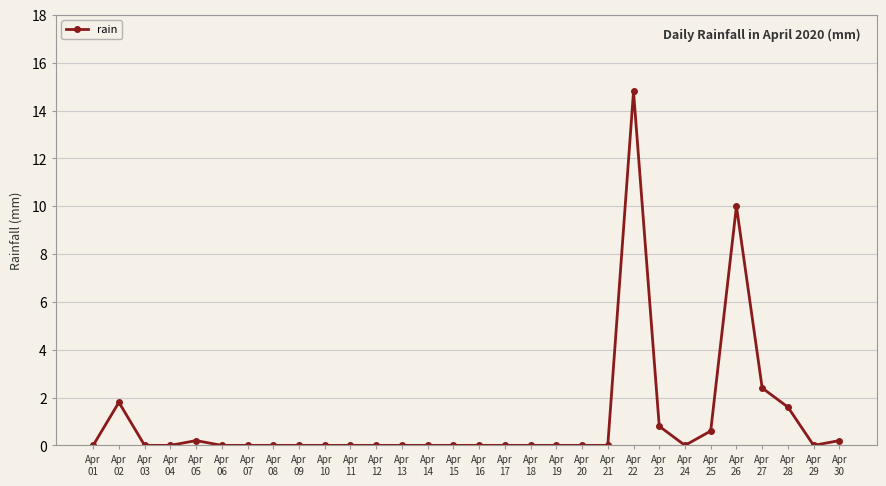

Where is the data nearest to the value 7?

Apr
26